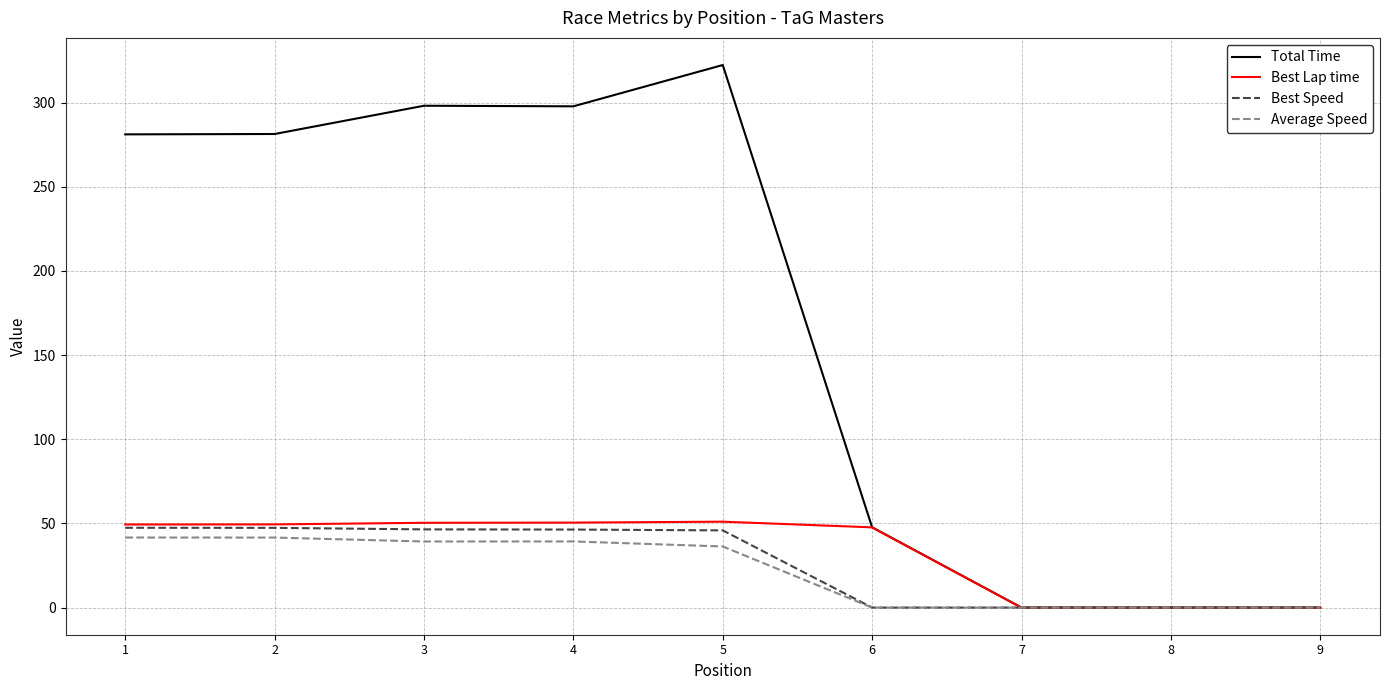

Is the value of Average Speed at 2 greater than the value of Total Time at 1?

No